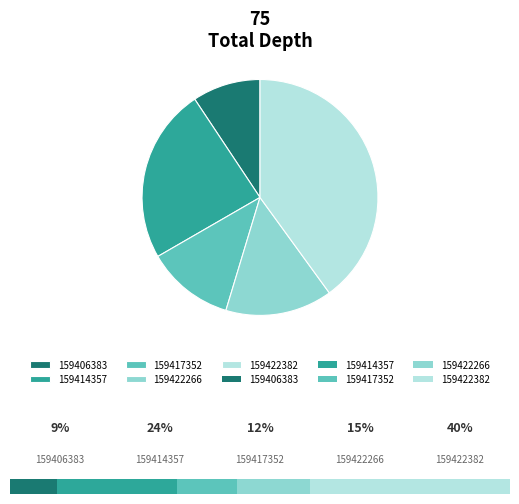

To the nearest percent, what is the combined percentage of 159417352 and 159414357?

36%